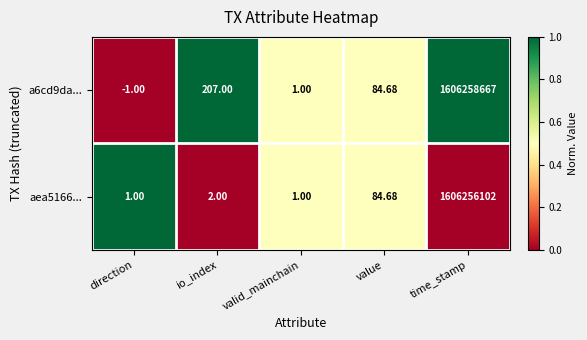

Which series has the largest range (max minus min)?

a6cd9da...